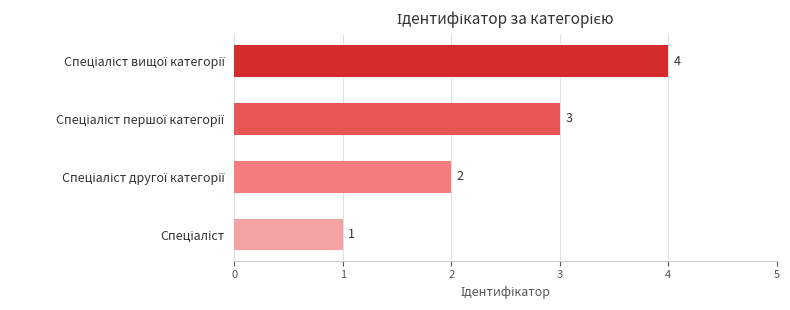

How many values are below 3?

2